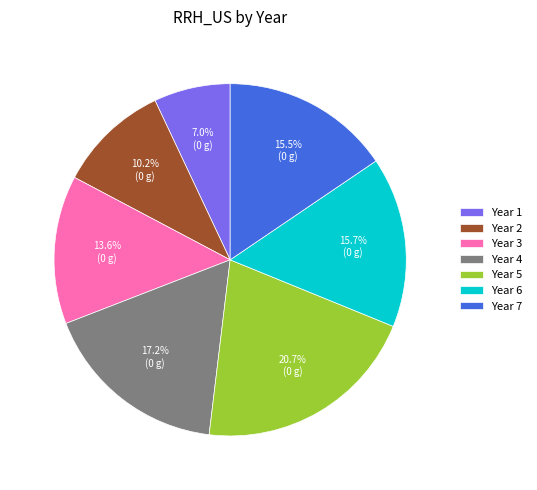

Does any single category account for the majority?

No